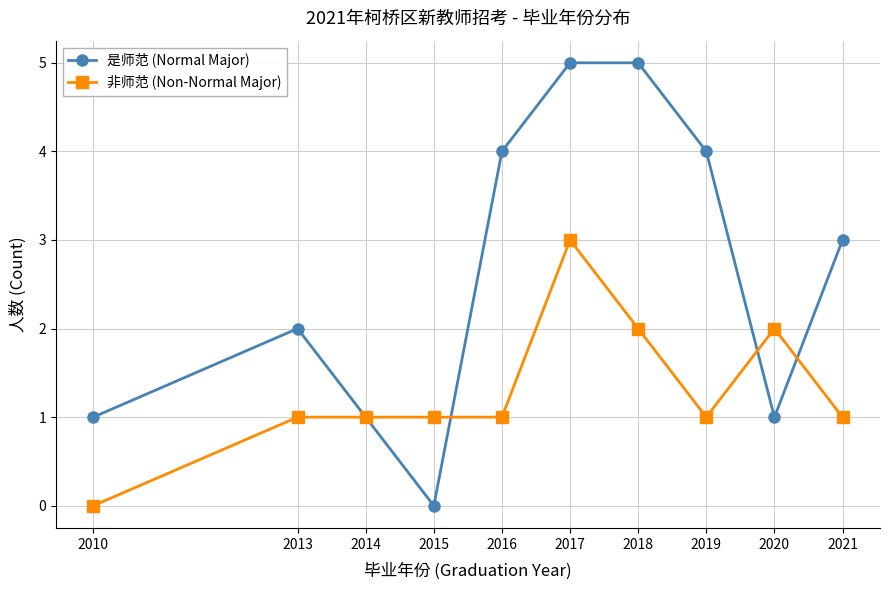

What is the value of the 非师范 (Non-Normal Major) point at the 5th from the left?

1